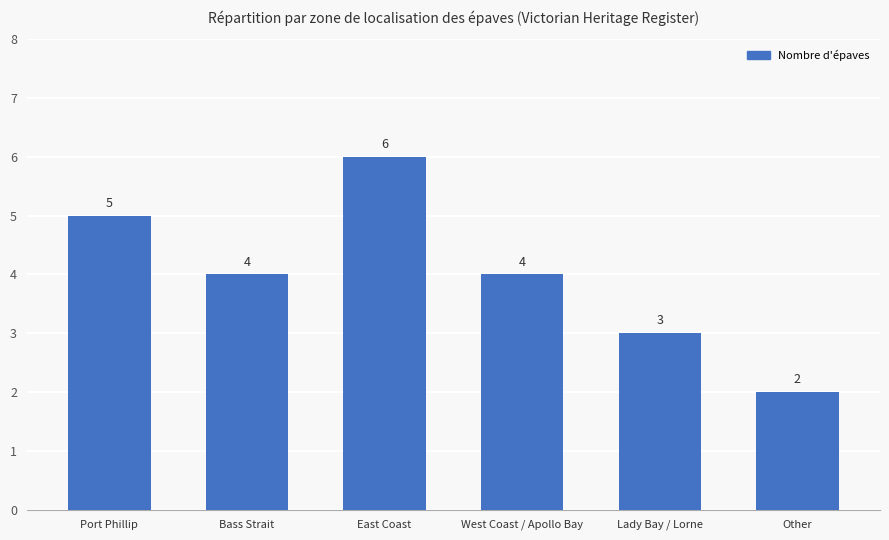

Where does the data first go above 4?

Port Phillip